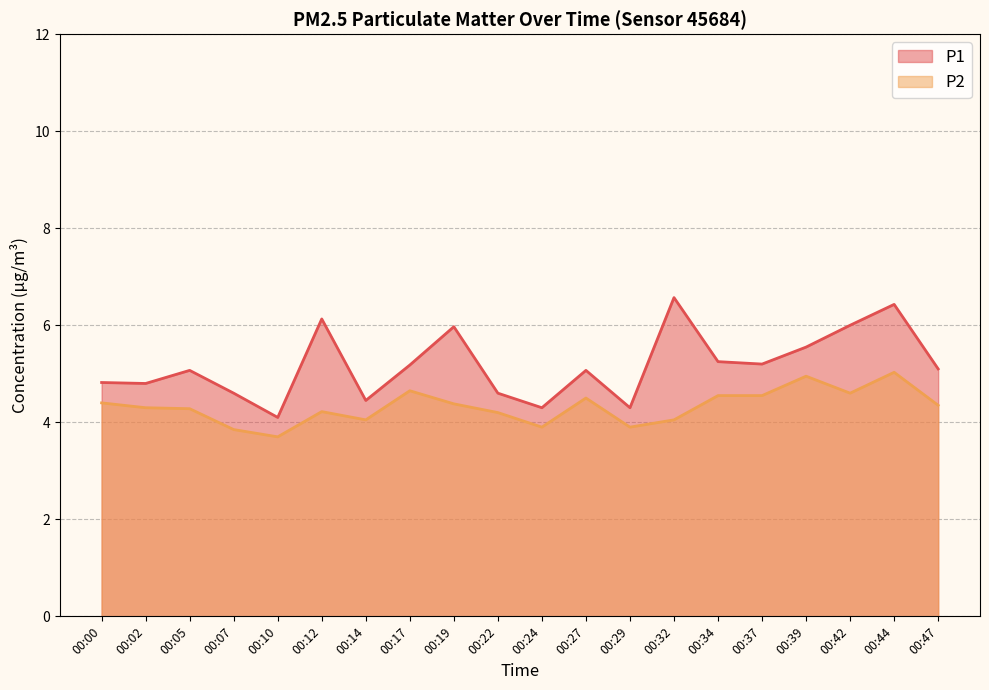

What are all the series names shown in the legend?

P1, P2